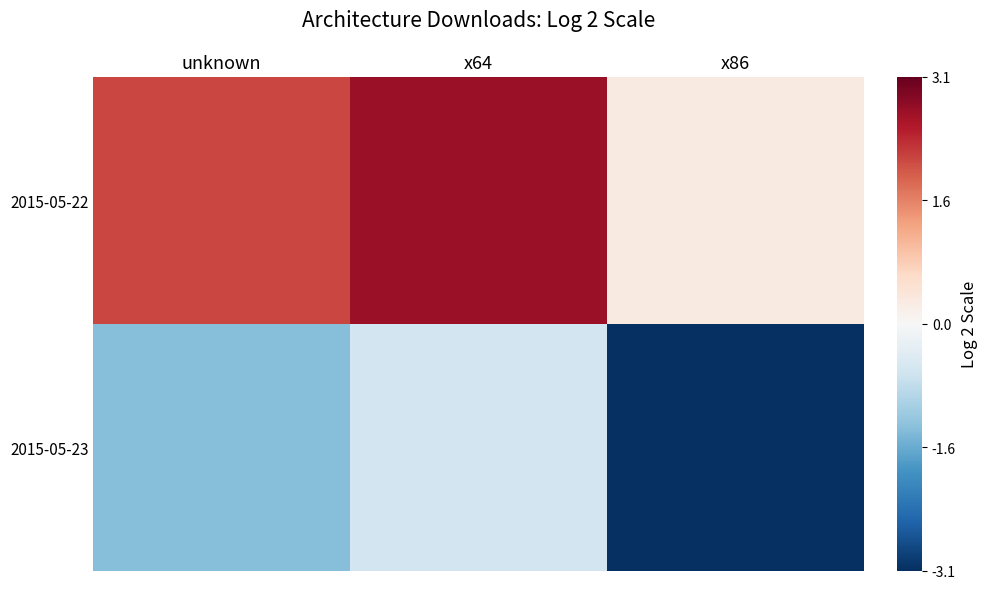

Reading left to right, what are all the values shown in this chart?

2015-05-22: unknown=2.1	x64=2.7	x86=0.3
2015-05-23: unknown=-1.3	x64=-0.6	x86=-3.1